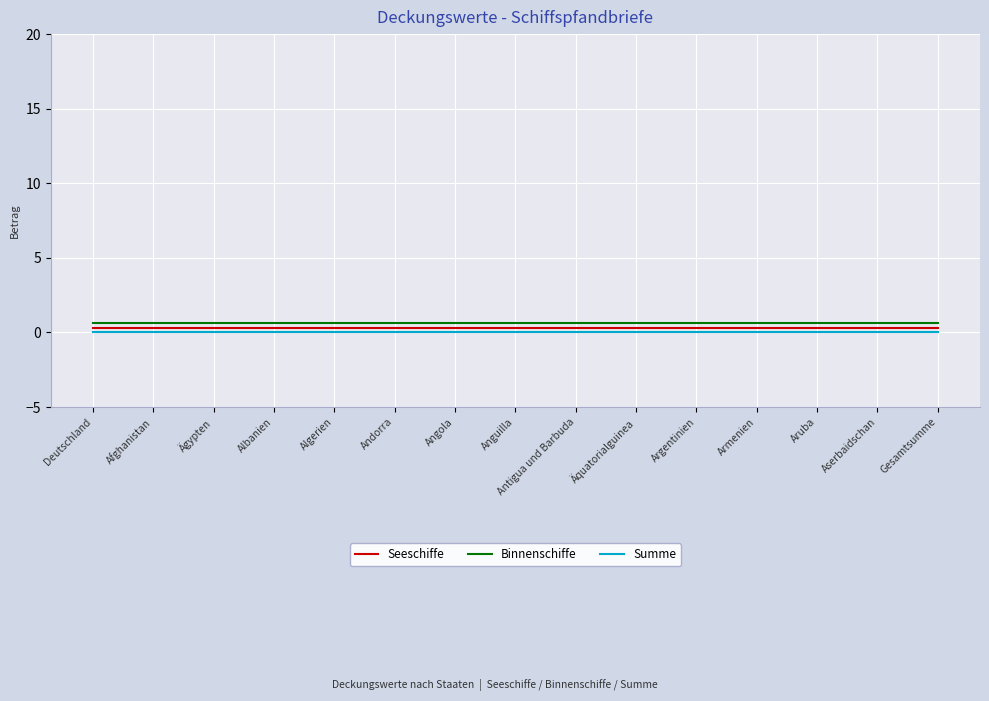

At how many categories does at least one series exceed 0?

15